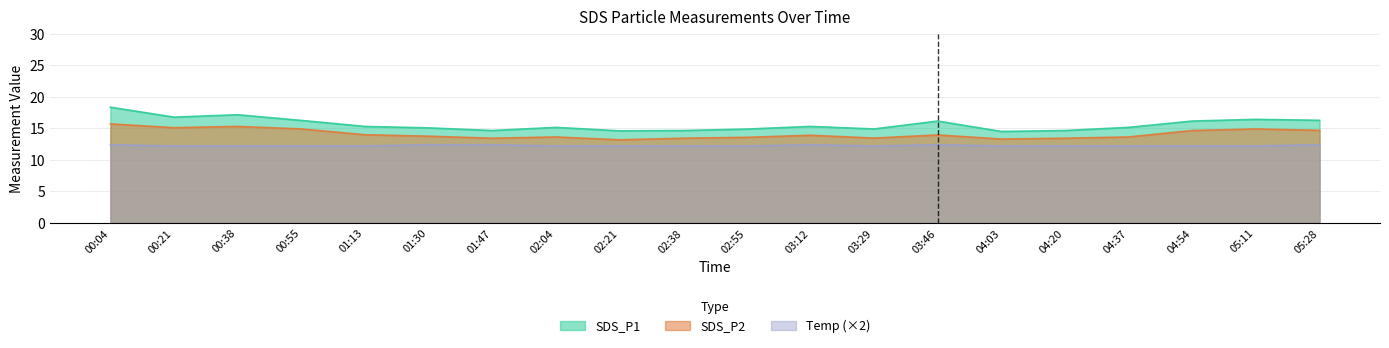

Rank the series by their maximum value, from highest to lowest.

SDS_P1, SDS_P2, Temp (×2)